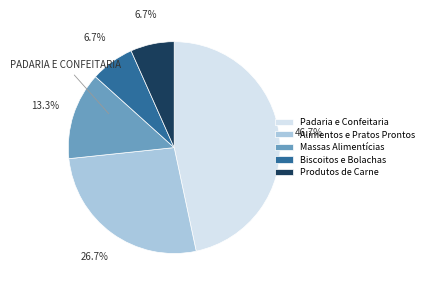

Is there any slice that represents more than half of the pie?

No